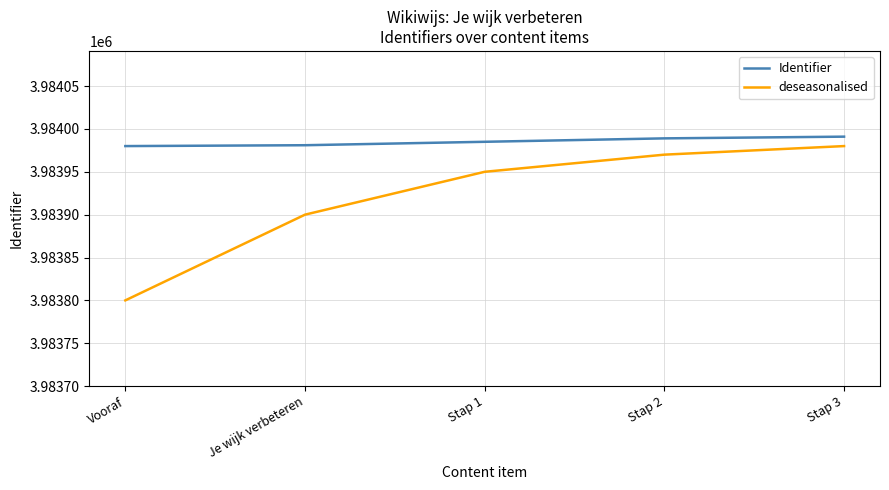

Which label corresponds to the smallest value in the chart?

Vooraf